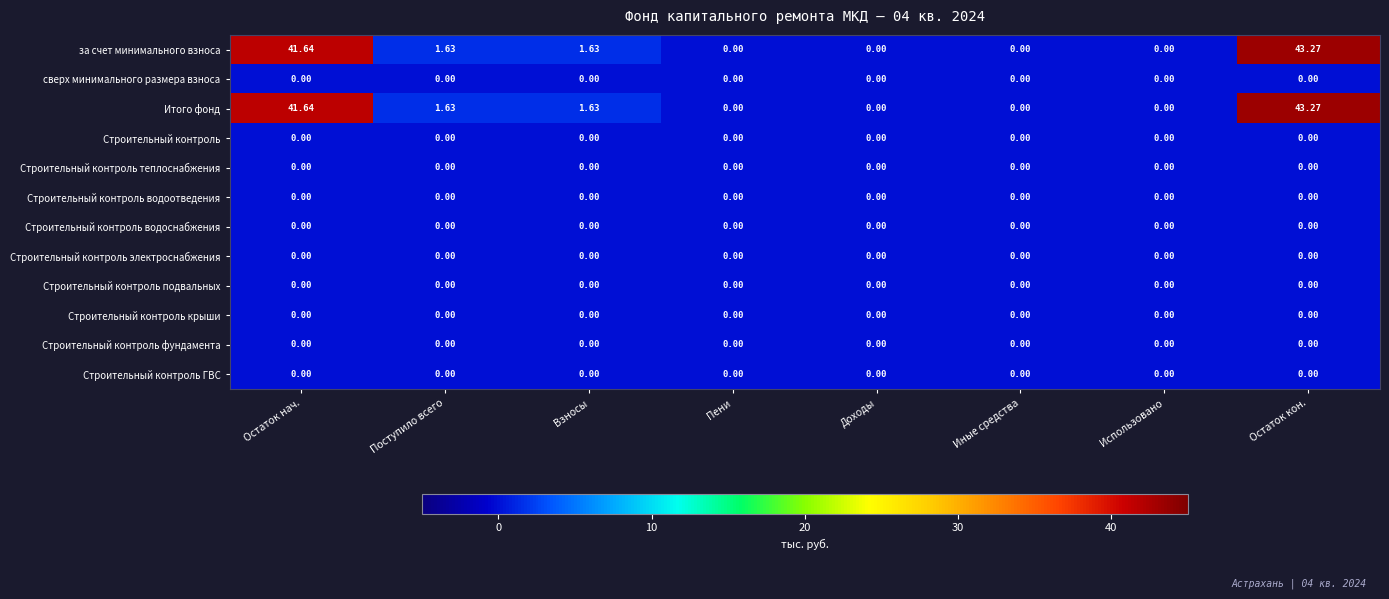

Which category has the highest value across all series?

Остаток кон.